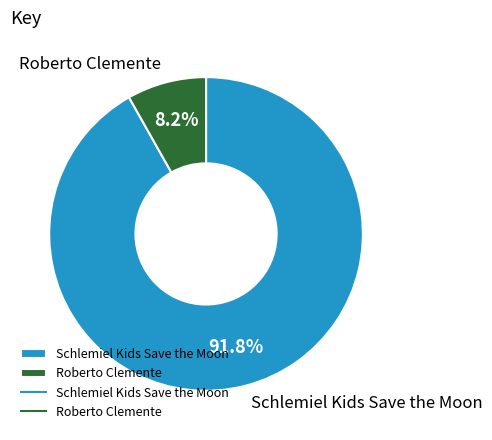

How much of the chart is everything except Roberto Clemente?

91.8%